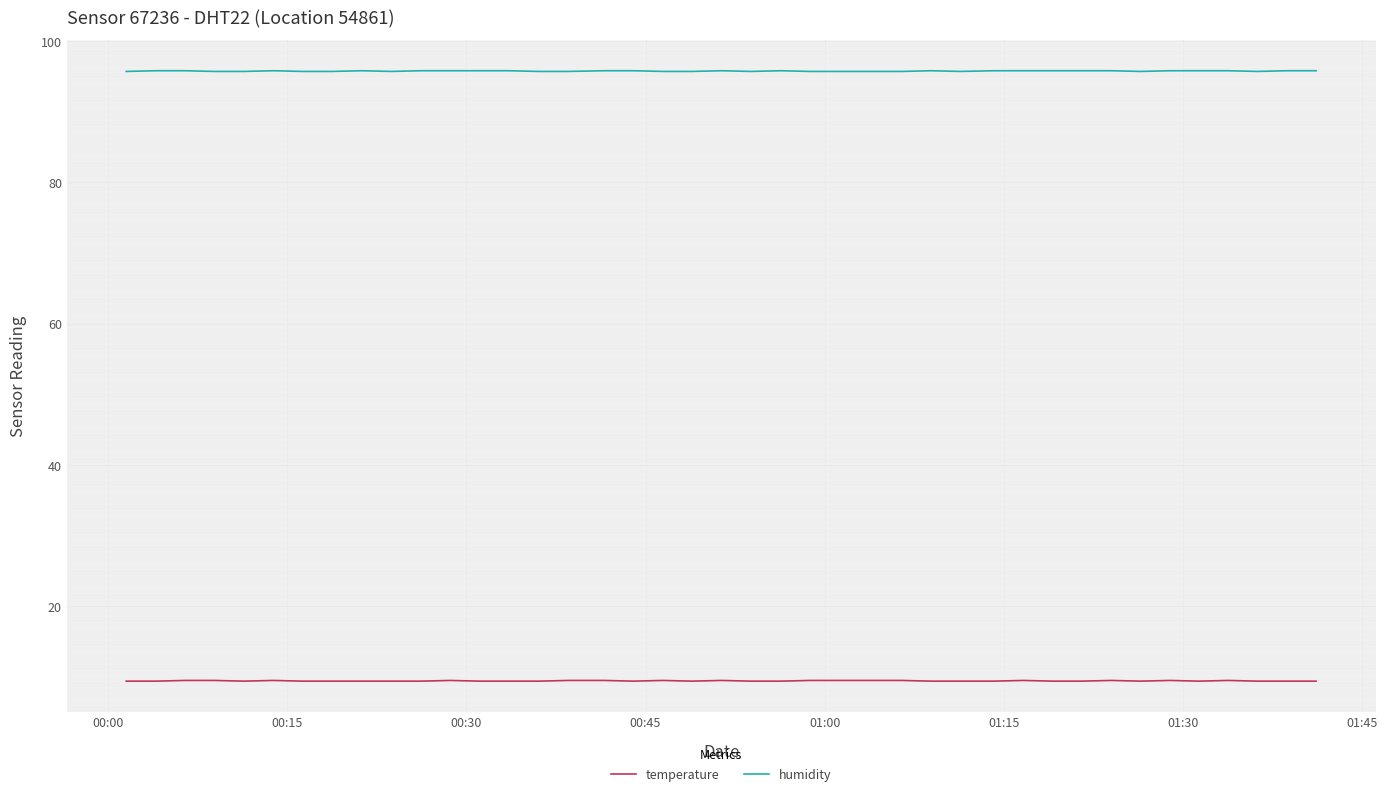

Which series has the largest total across all categories?

humidity